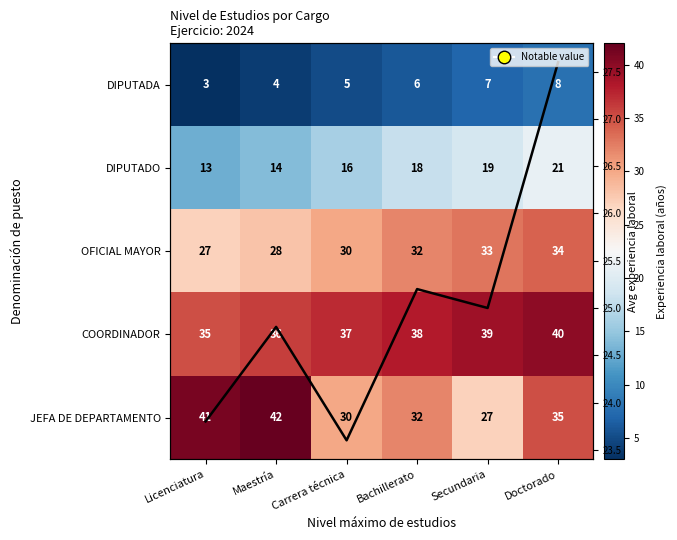

Which has a higher value, Bachillerato or Secundaria?

Secundaria